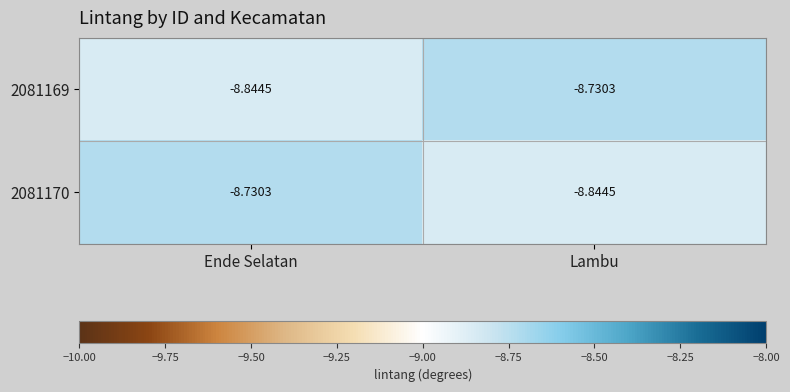

At which label is 2081170 closest to -8?

Ende Selatan